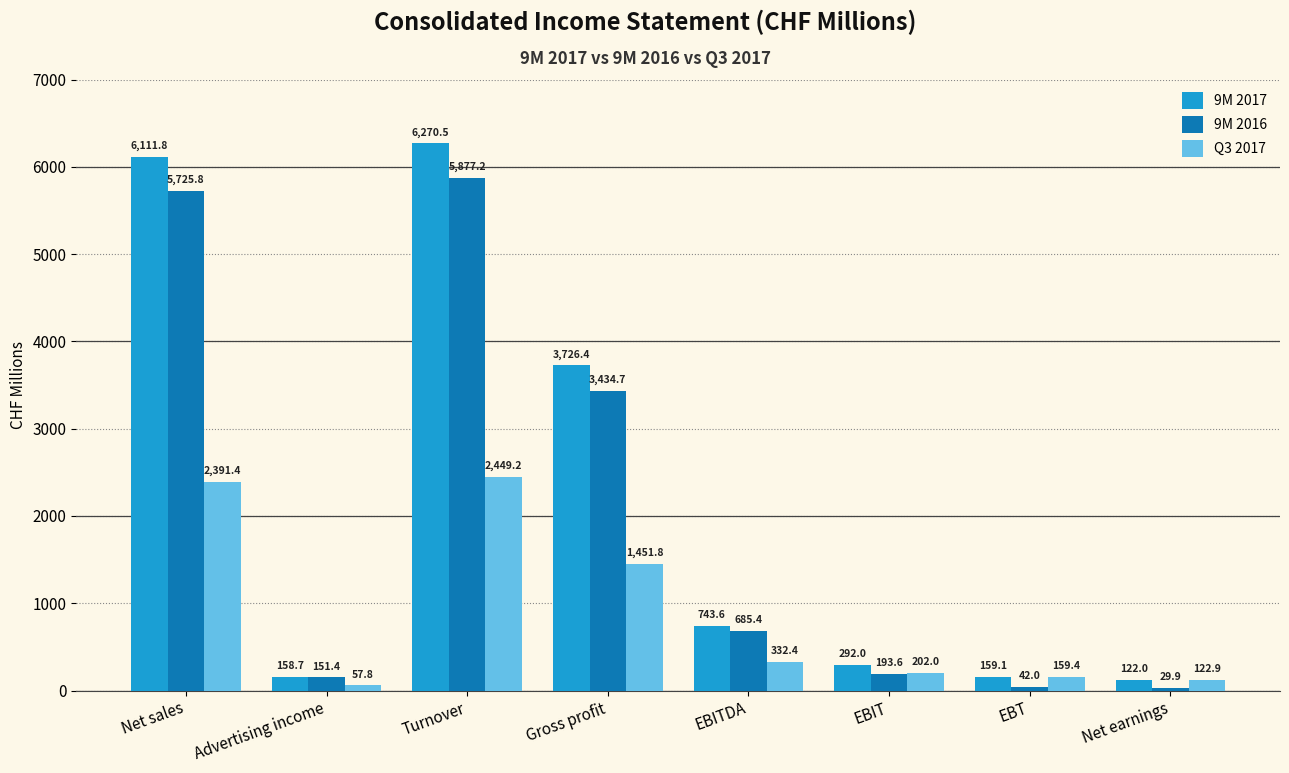

Reading left to right, what are all the values shown in this chart?

9M 2017: 6111.8	158.7	6270.5	3726.4	743.6	292.0	159.1	122.0
9M 2016: 5725.8	151.4	5877.2	3434.7	685.4	193.6	42.0	29.9
Q3 2017: 2391.4	57.8	2449.2	1451.8	332.4	202.0	159.4	122.9